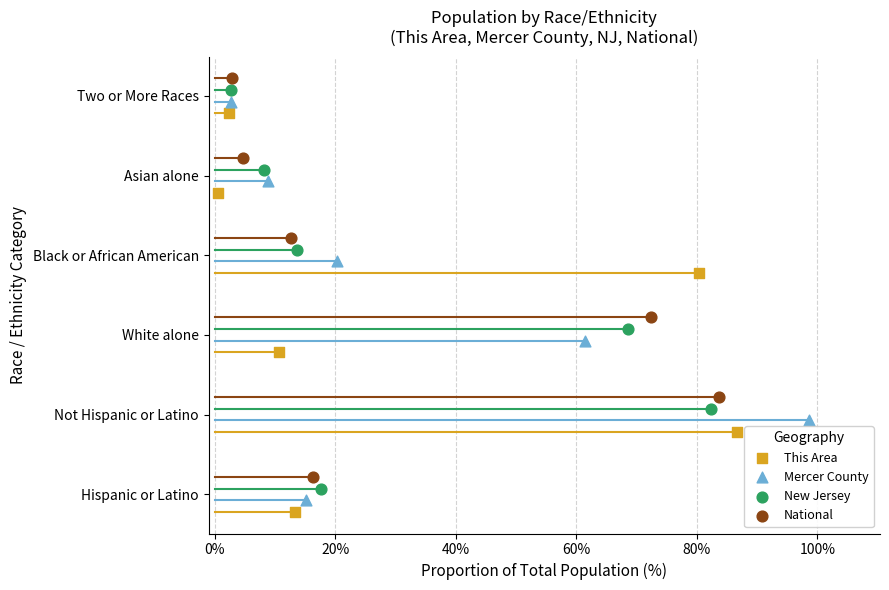

What are all the series names shown in the legend?

This Area, Mercer County, New Jersey, National